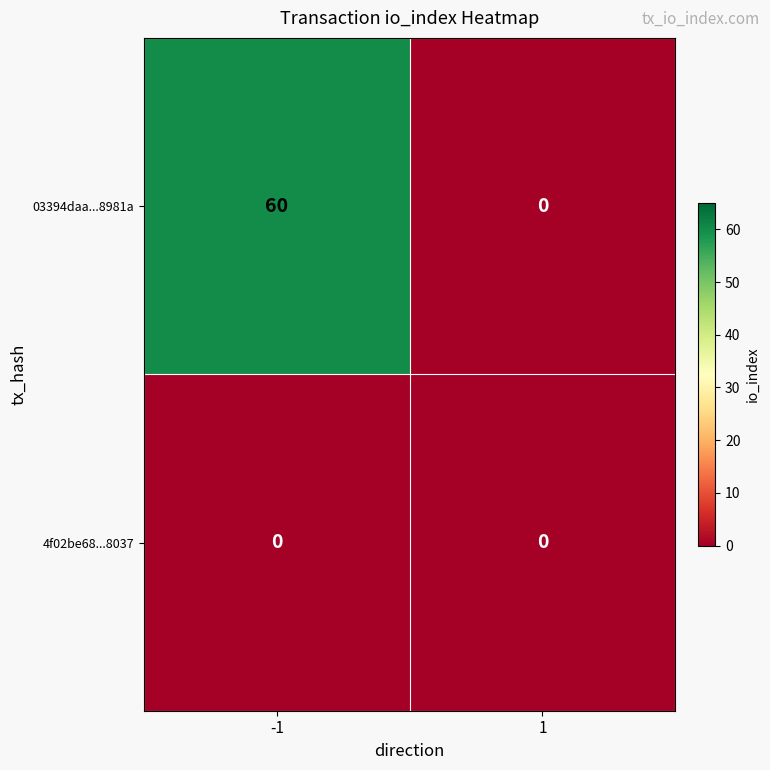

The value of 4f02be68...8037 at 1 is 0. True or false?

True